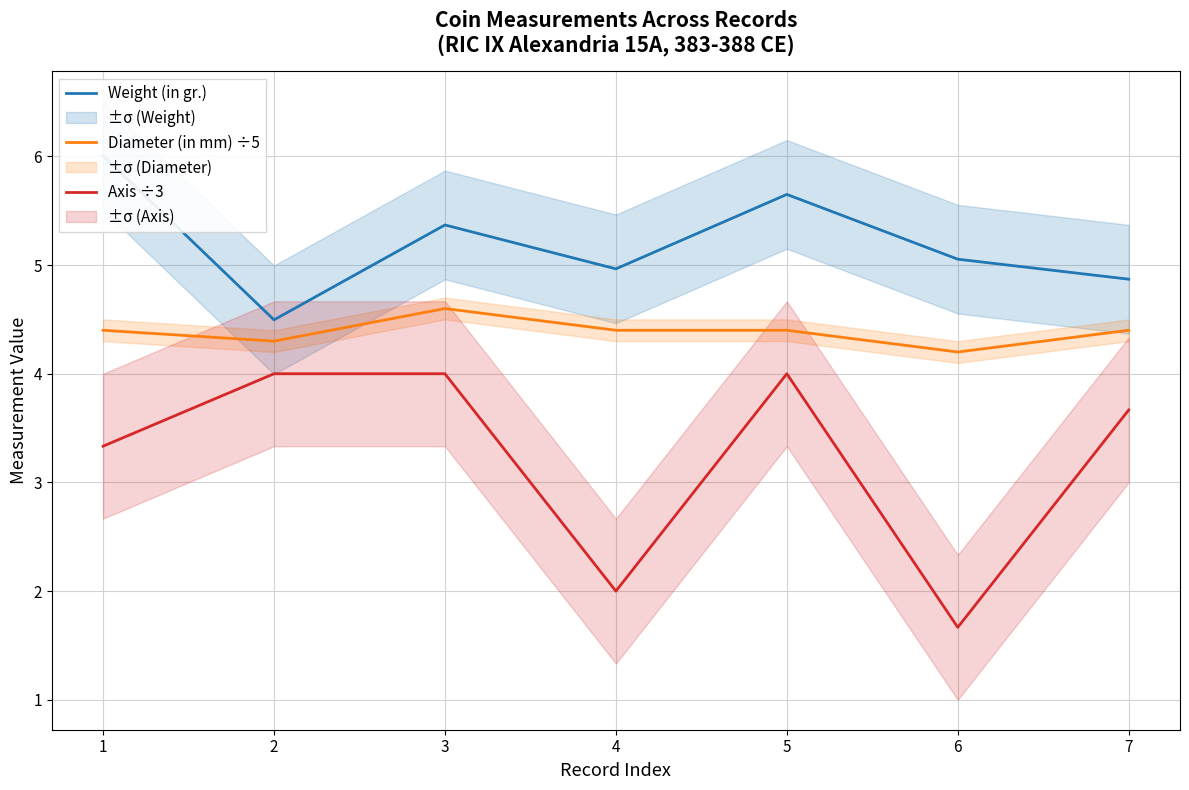

What is the maximum value for Axis ÷3?

4.0